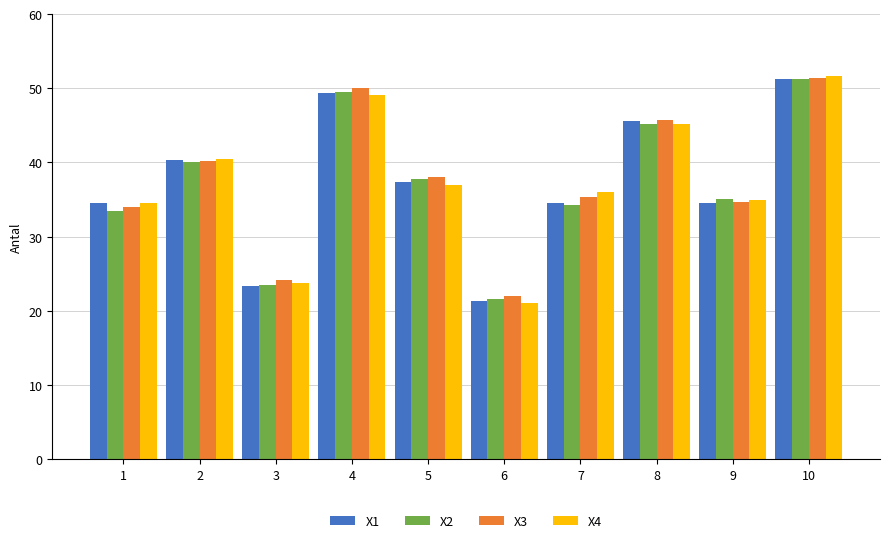

Which series changed the most between 8 and 9?

X1